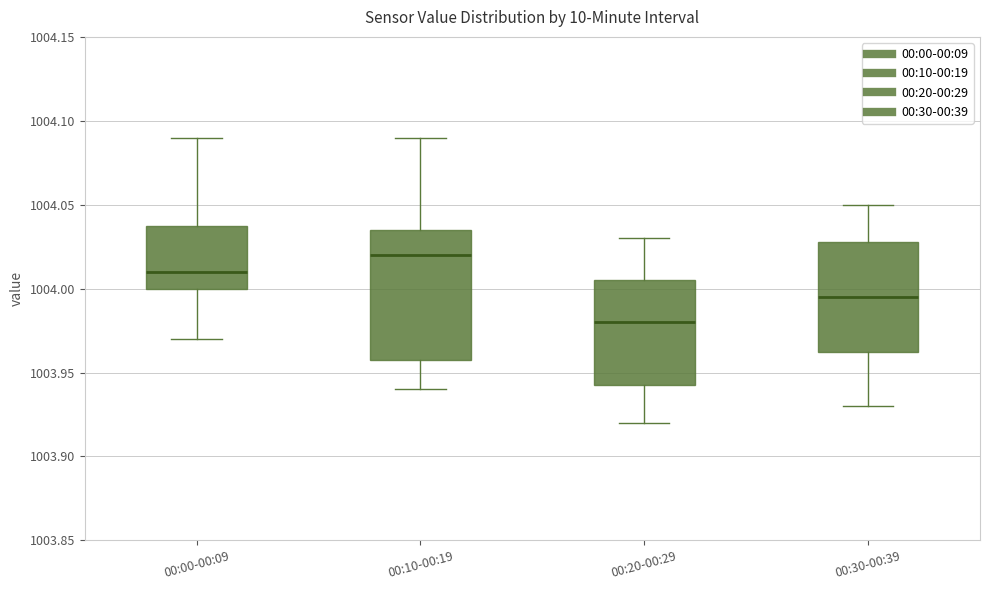

Reading left to right, transcribe this box plot: for each box, give where its median line is, the range the box spans, and where its two whiskers end, as read against the y-axis. The values are not printed on the chart, so give them approximately, as read against the axis.

00:00-00:09: median 1004.010, box 1004.000 to 1004.040, whiskers 1003.970 to 1004.090
00:10-00:19: median 1004.020, box 1003.960 to 1004.035, whiskers 1003.940 to 1004.090
00:20-00:29: median 1003.980, box 1003.945 to 1004.005, whiskers 1003.920 to 1004.030
00:30-00:39: median 1003.995, box 1003.965 to 1004.030, whiskers 1003.930 to 1004.050